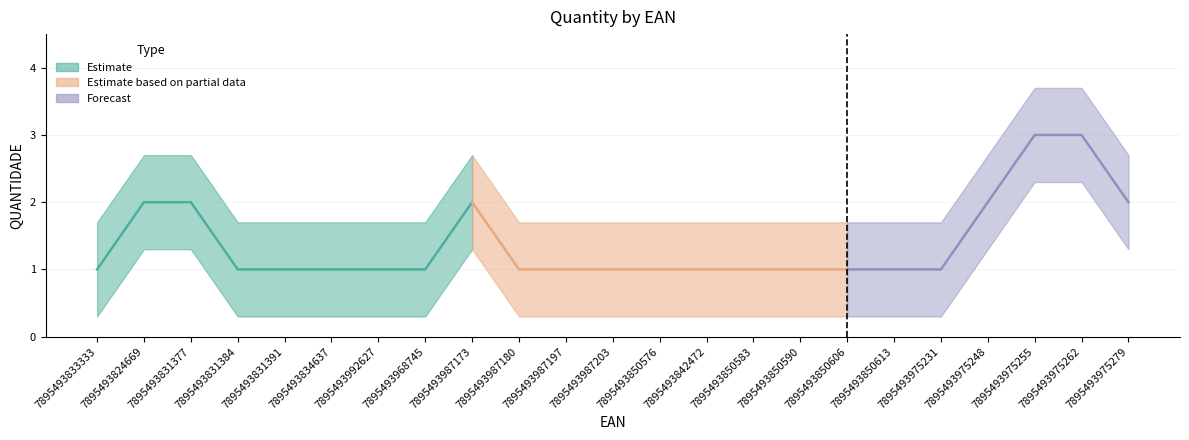

The chart shows a value of 2 at 7895493831391. True or false?

False